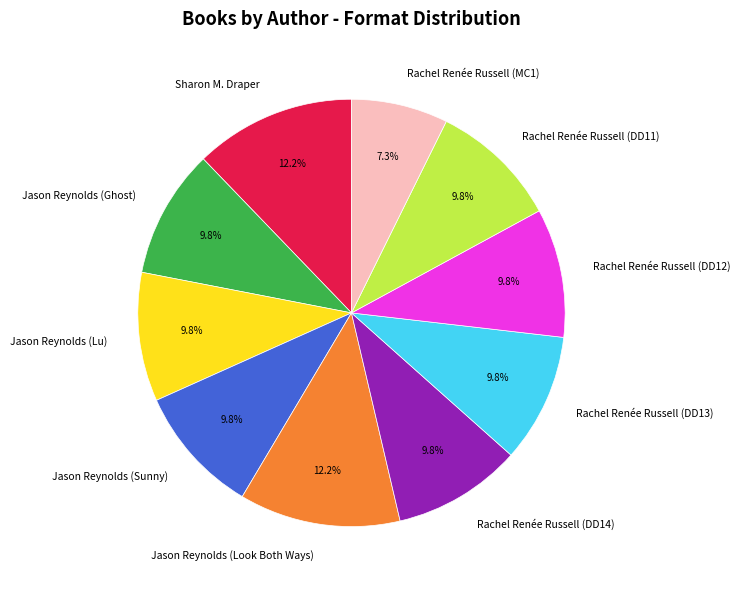

Is the sum of Jason Reynolds (Lu) and Jason Reynolds (Look Both Ways) greater than half?

No